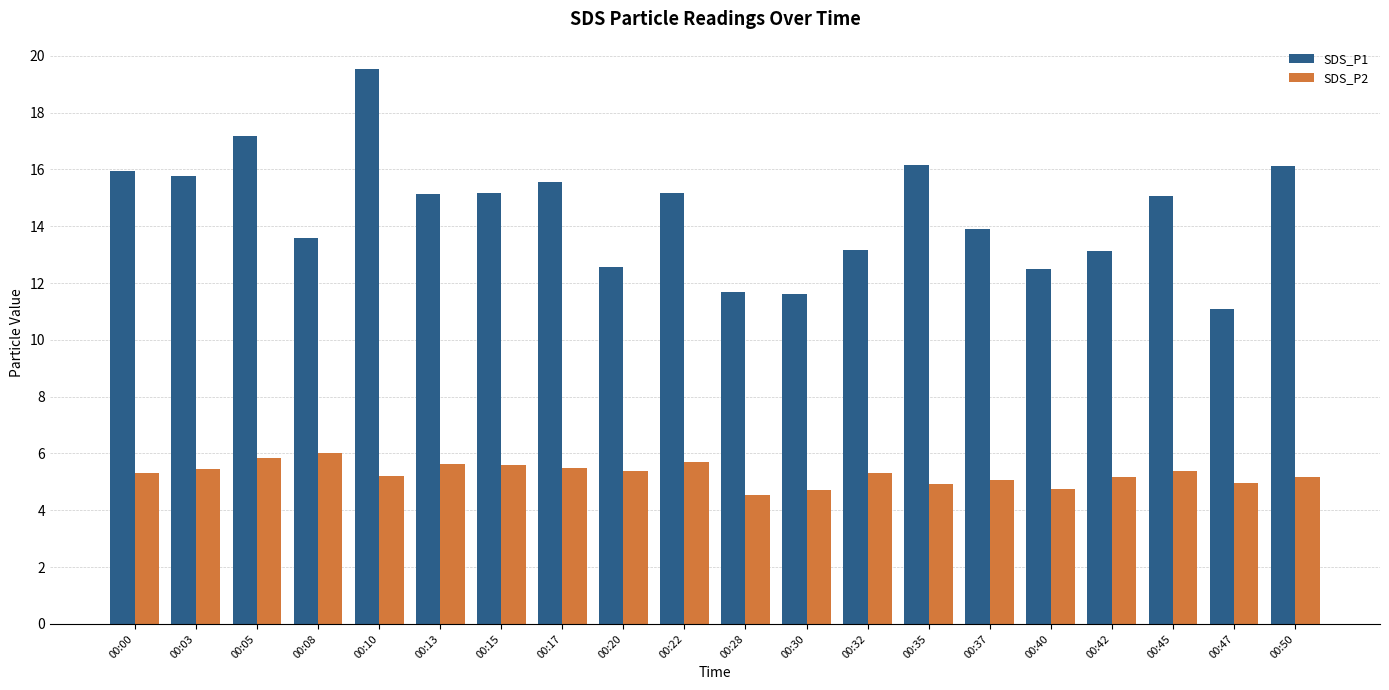

True or false: SDS_P2 has a value of 1.9 at 00:13.

False